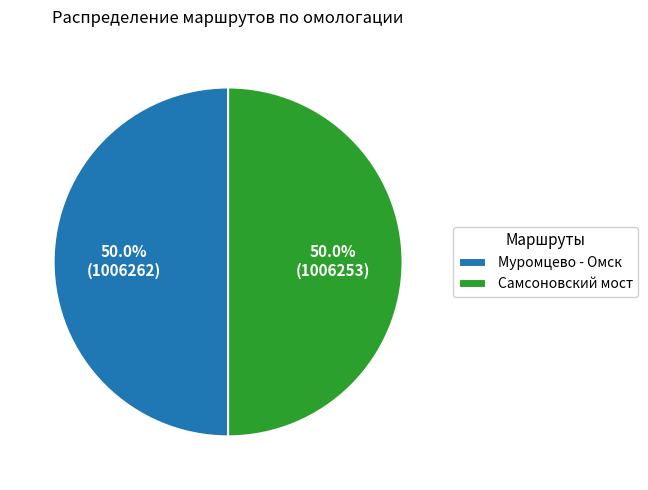

How many slices are in this pie chart?

2